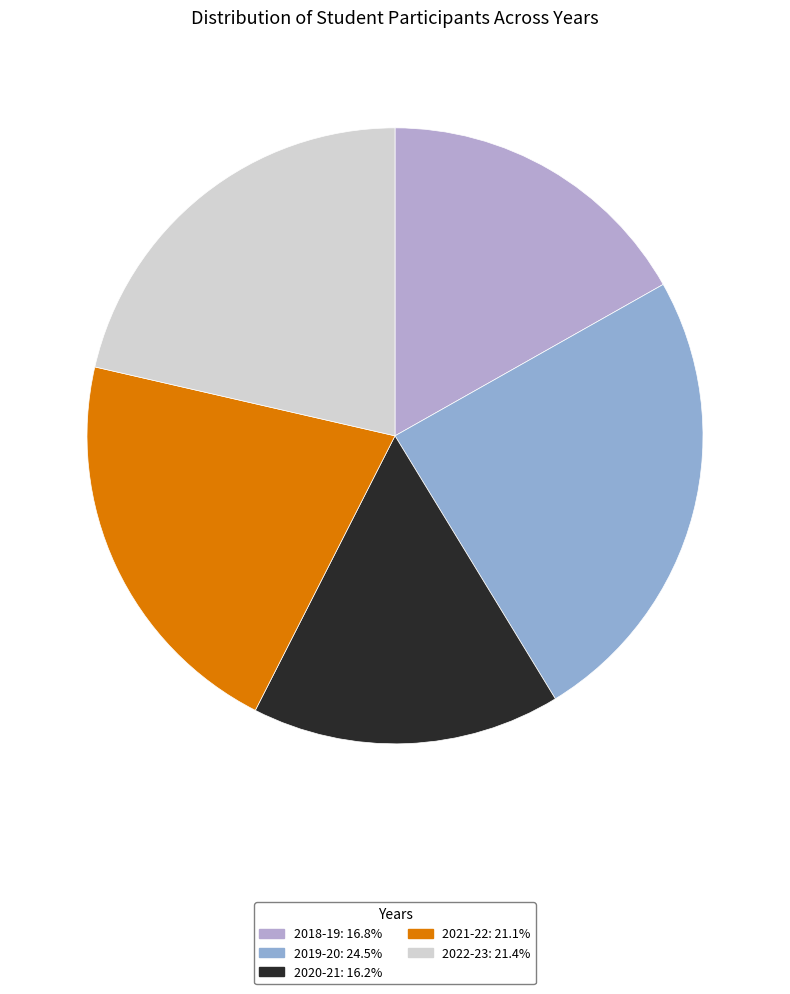

Rank the categories by value from lowest to highest.

2020-21, 2018-19, 2021-22, 2022-23, 2019-20